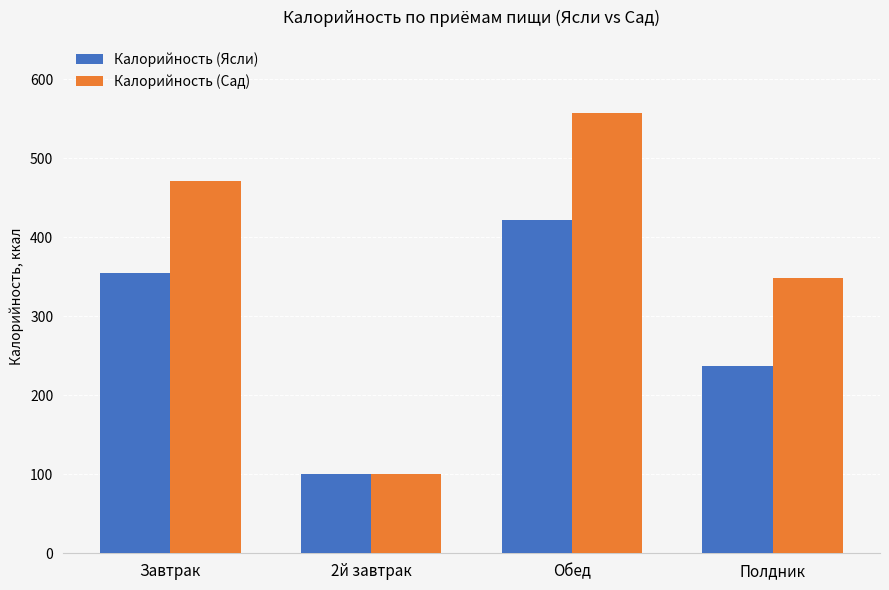

How many groups of bars are there?

4